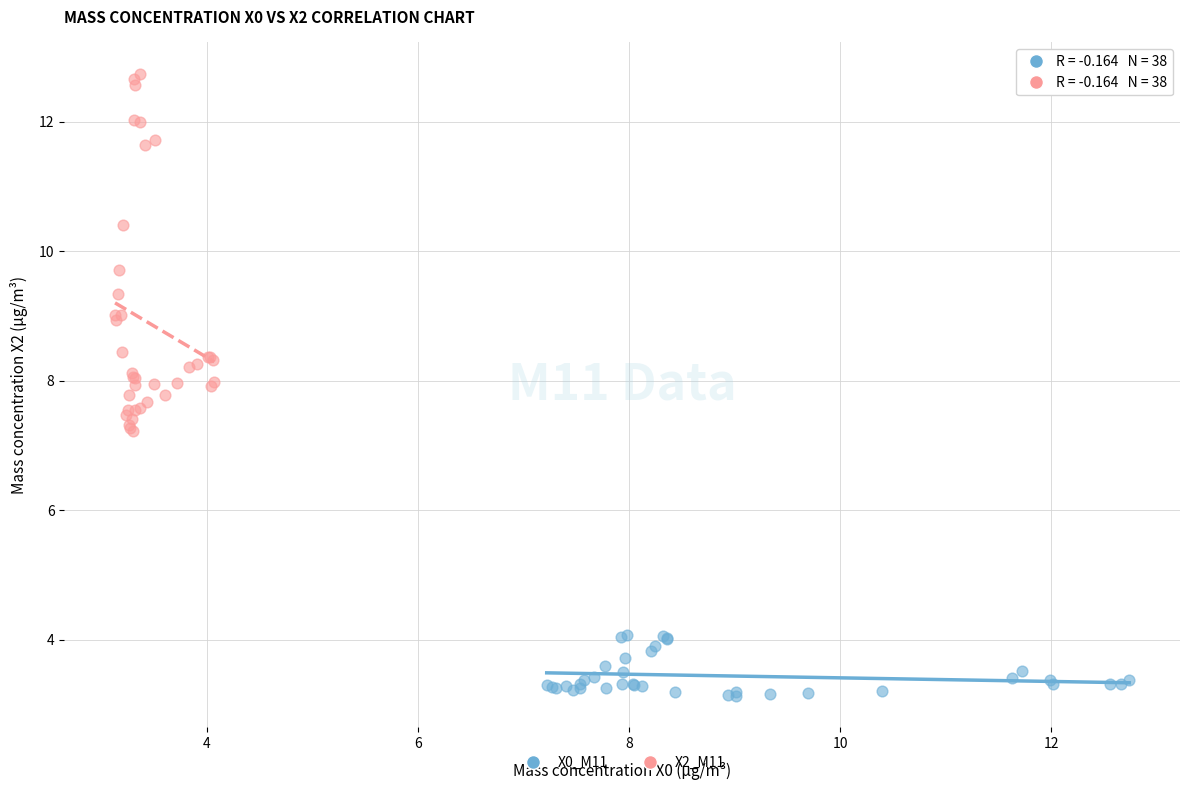

Which series has the largest Y range (max minus min)?

X2_M11